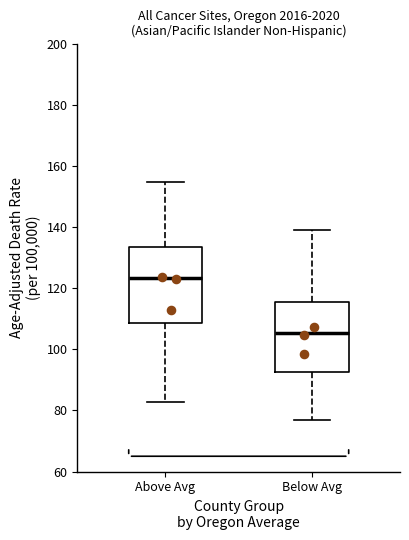

Reading left to right, transcribe this box plot: for each box, give where its median line is, the range the box spans, and where its two whiskers end, as read against the y-axis. The values are not printed on the chart, so give them approximately, as read against the axis.

Above Avg: median 124, box 108 to 134, whiskers 82 to 154
Below Avg: median 106, box 92 to 116, whiskers 78 to 140